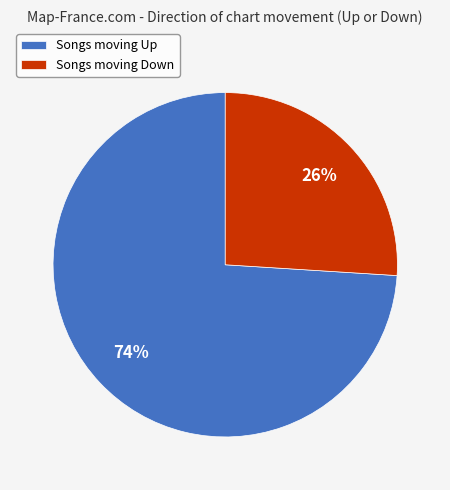

Combined, do Songs moving Down and Songs moving Up account for over 50%?

Yes